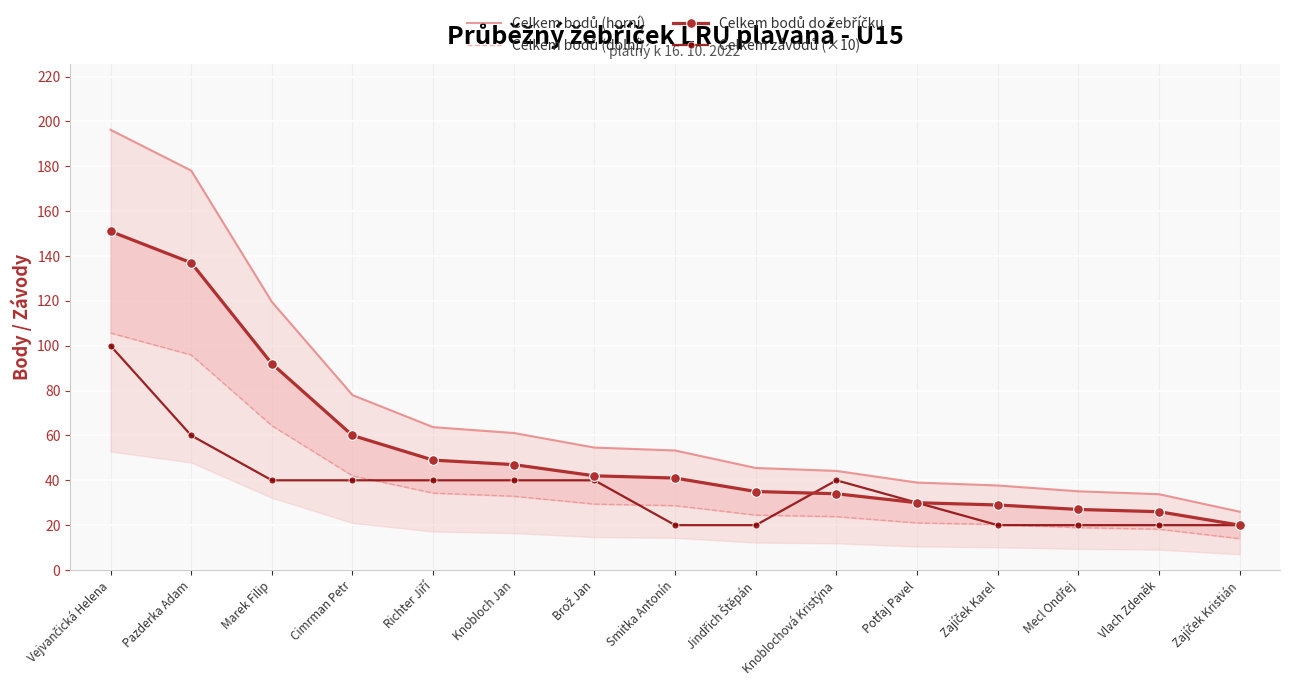

What is the value of the Celkem závodů (×10) point at the 6th from the left?

40.0